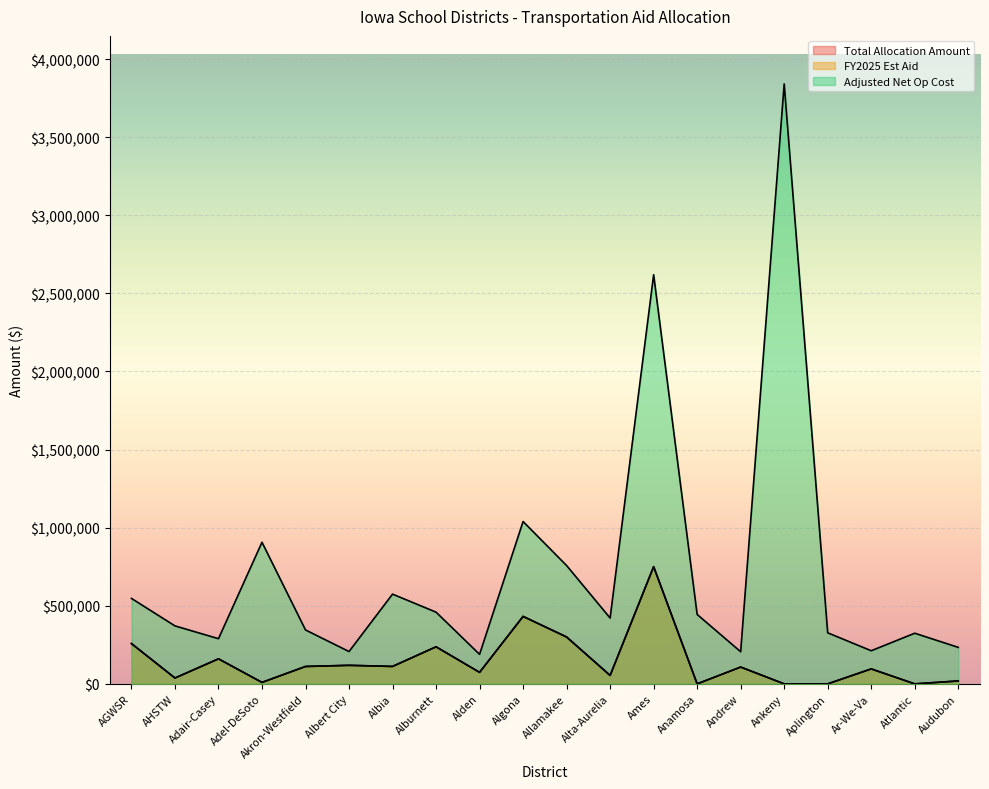

True or false: Total Allocation Amount has more than 0 interior local peaks.

True